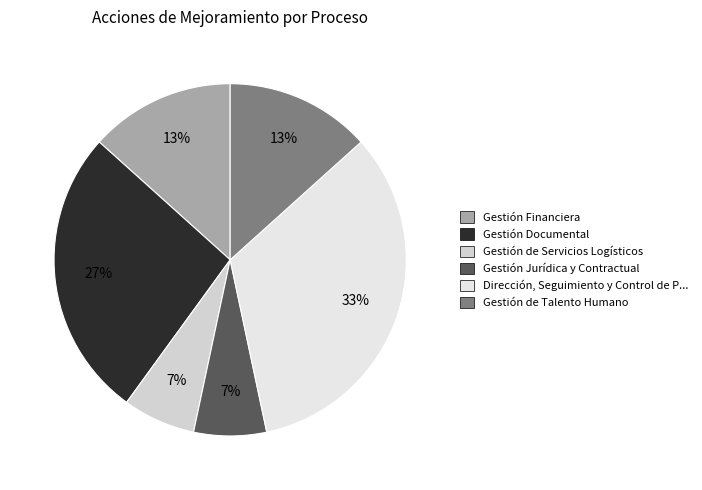

How many slices are in this pie chart?

6